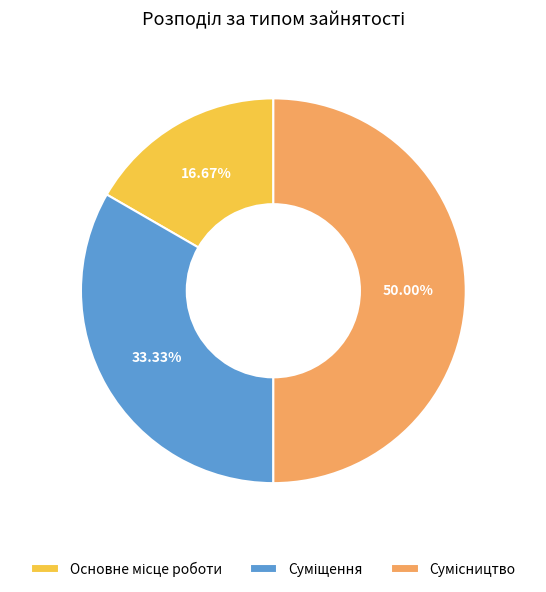

To the nearest percent, what percentage of the pie is Сумісництво?

50%